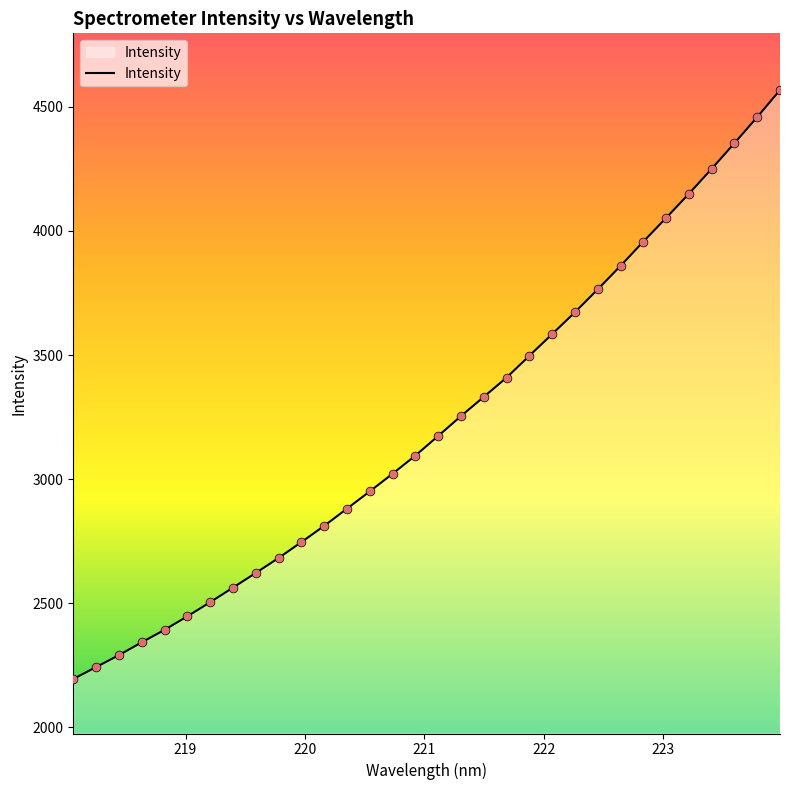

What is the greatest value displayed?

4567.7